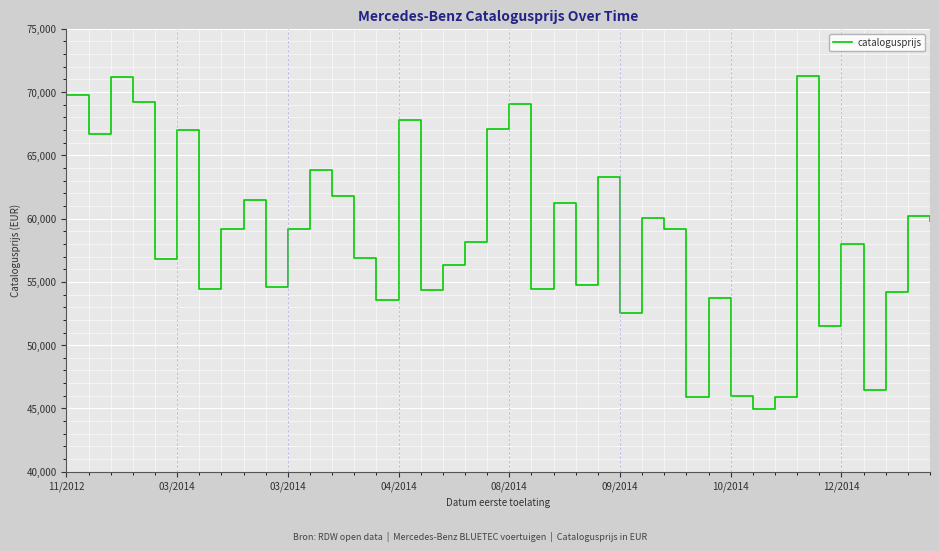

What is the smallest value displayed?

44995